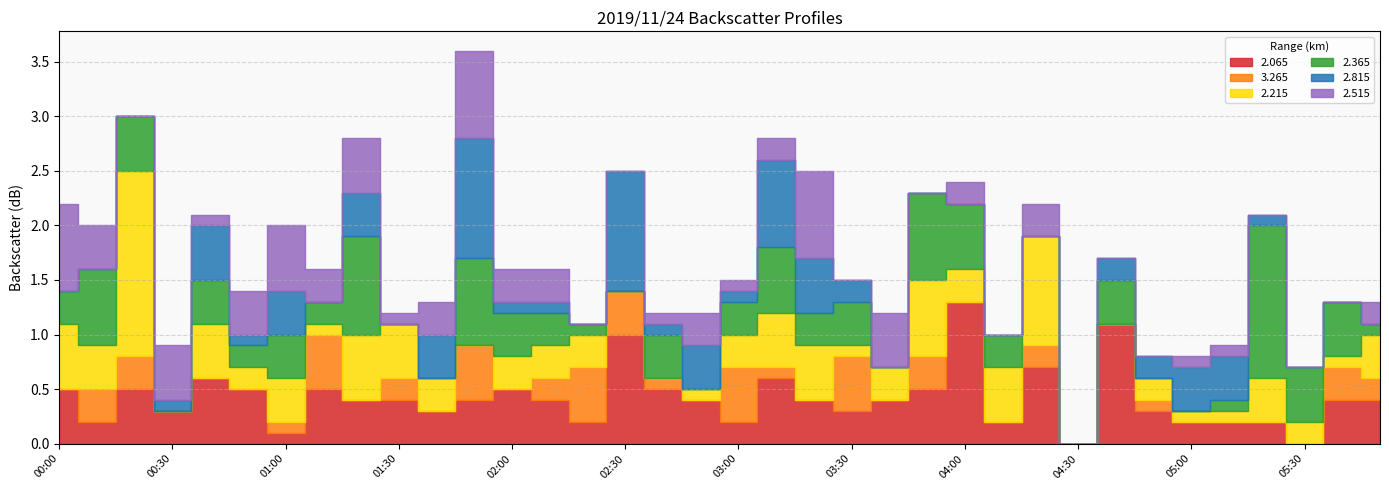

What is the difference between the second highest and second lowest values in the 2.515 series?

0.8